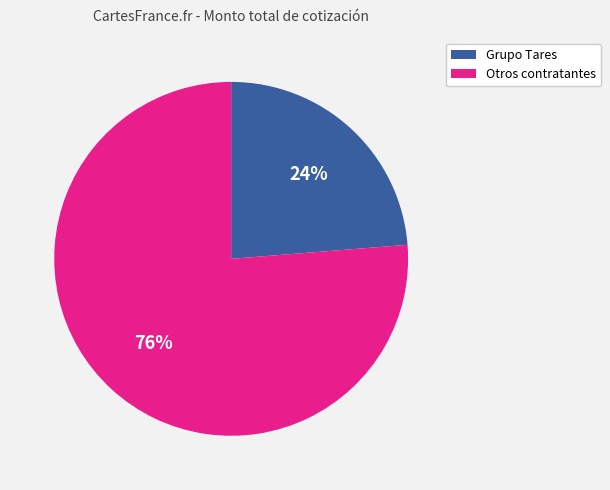

To the nearest percent, what is the average slice percentage?

50%